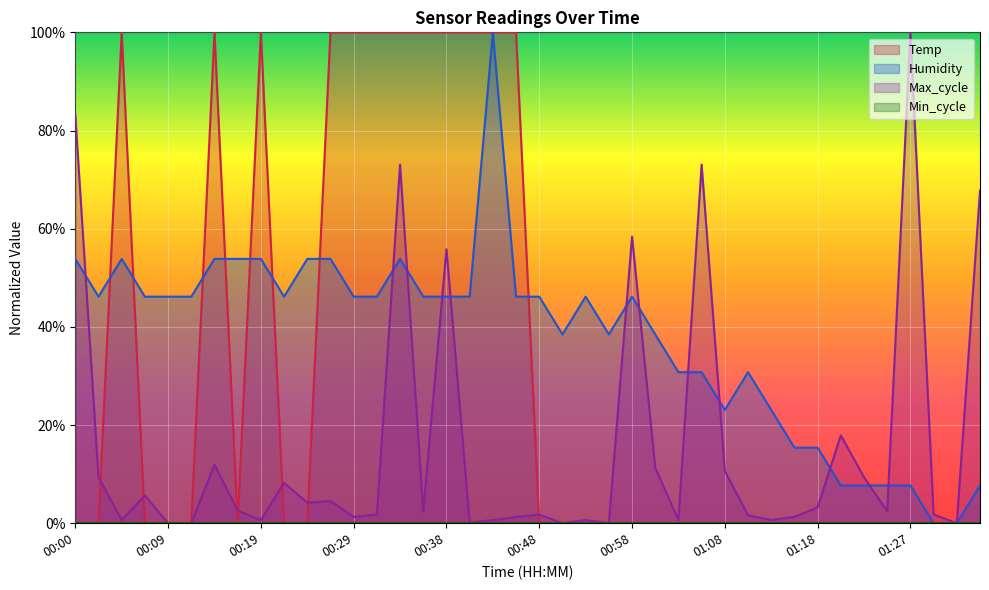

What position from the right is 01:35?

1